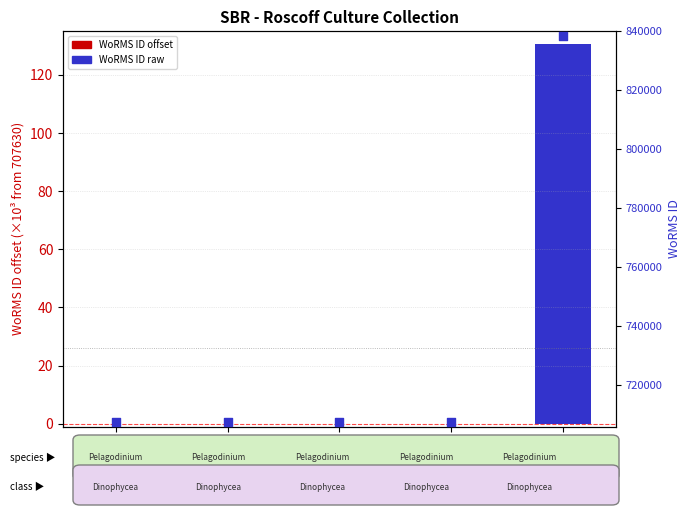

At which category is the sum across all series the highest?

RCC3593